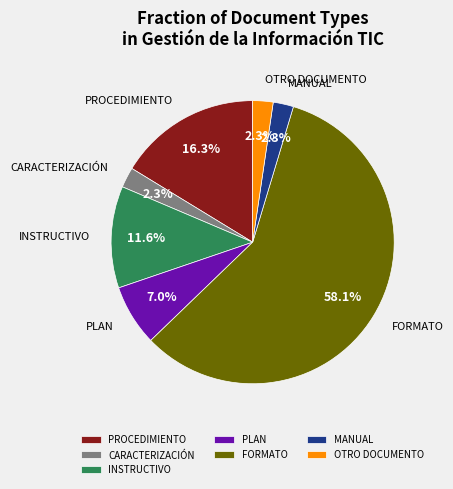

To the nearest percent, what is the difference between the MANUAL and CARACTERIZACIÓN slice percentages?

0%